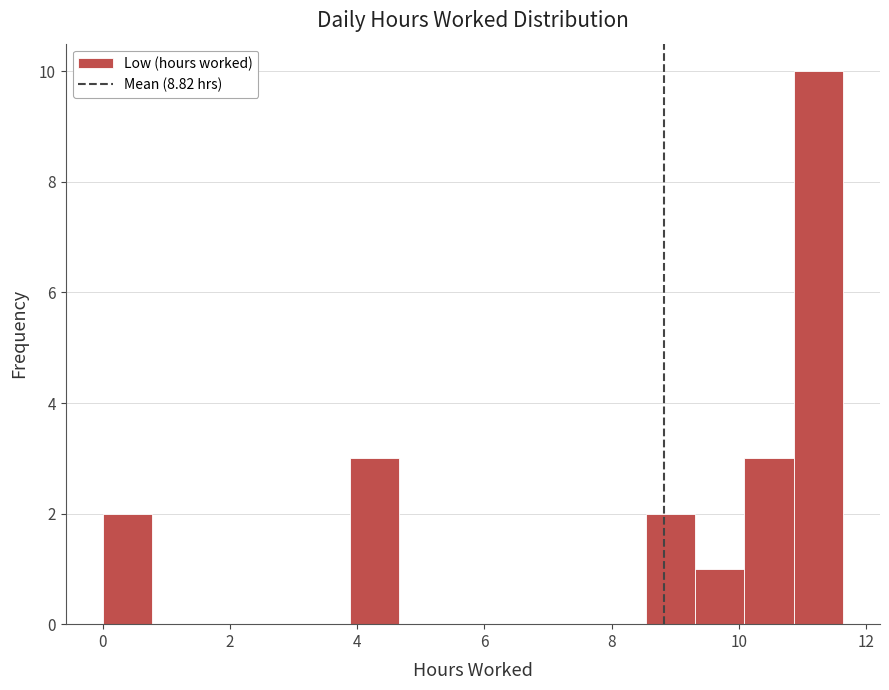

Read against the x-axis, roughly where is the centre of the tallest bar?

11.2